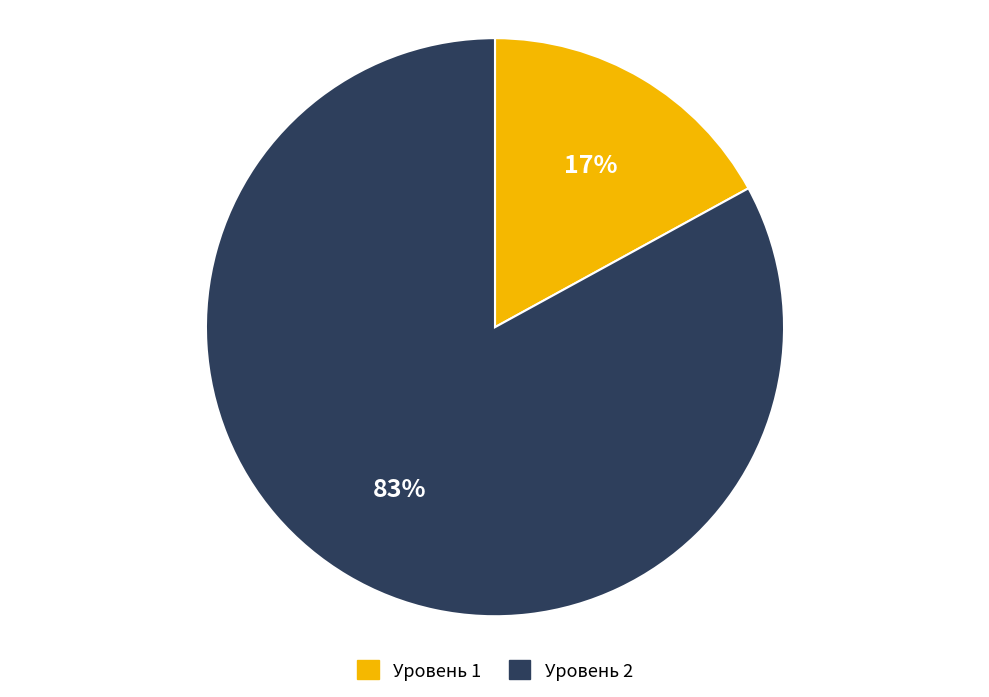

Between Уровень 2 and Уровень 1, which is larger?

Уровень 2